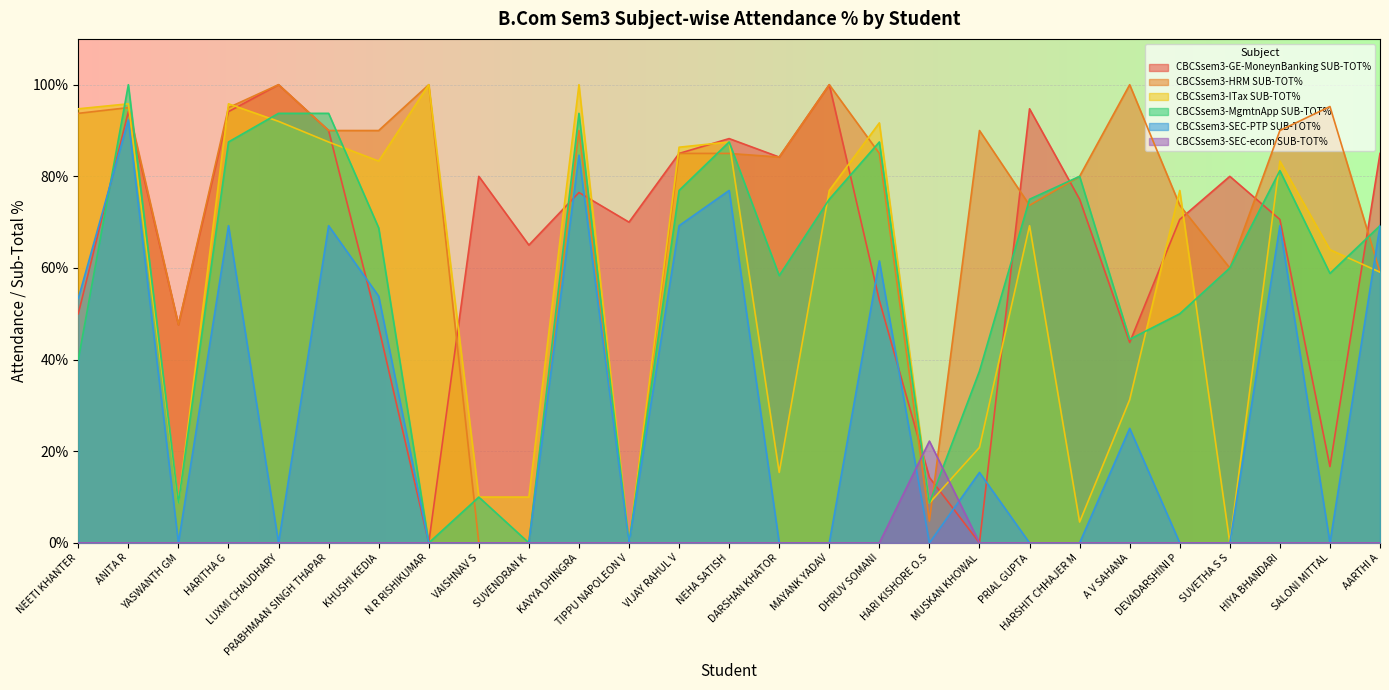

Where do CBCSsem3-GE-MoneynBanking SUB-TOT% and CBCSsem3-HRM SUB-TOT% first cross each other?

N R RISHIKUMAR and VAISHNAV S